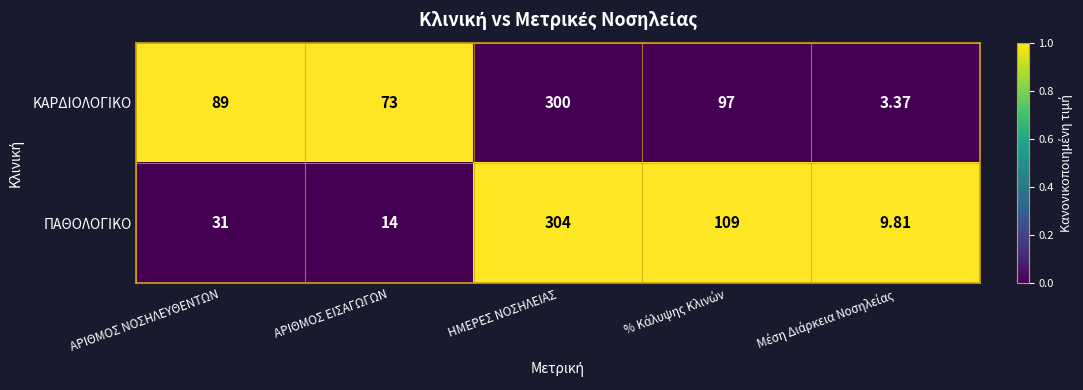

Which series has the largest range (max minus min)?

ΚΑΡΔΙΟΛΟΓΙΚΟ